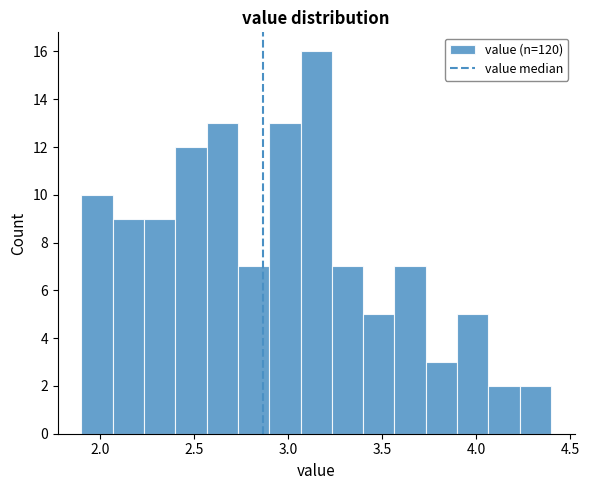

Around what value on the x-axis is the tallest bar? Give the approximate position of its centre, as read against the axis.

3.15